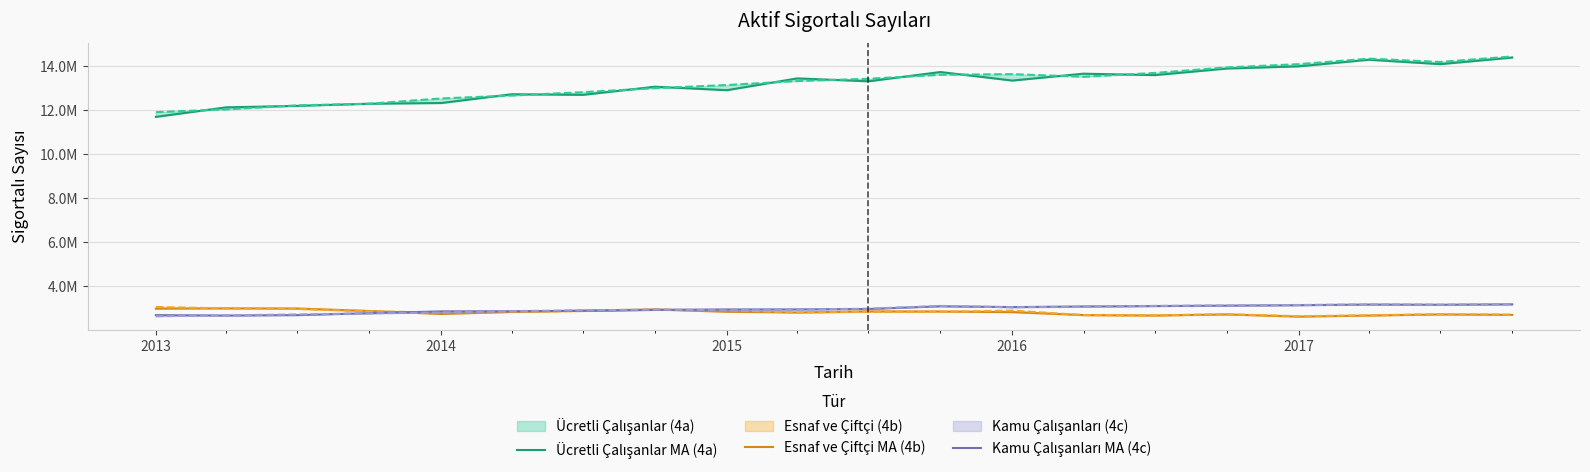

What is the average value of the Esnaf ve Çiftçi MA (4b) series?

2792210